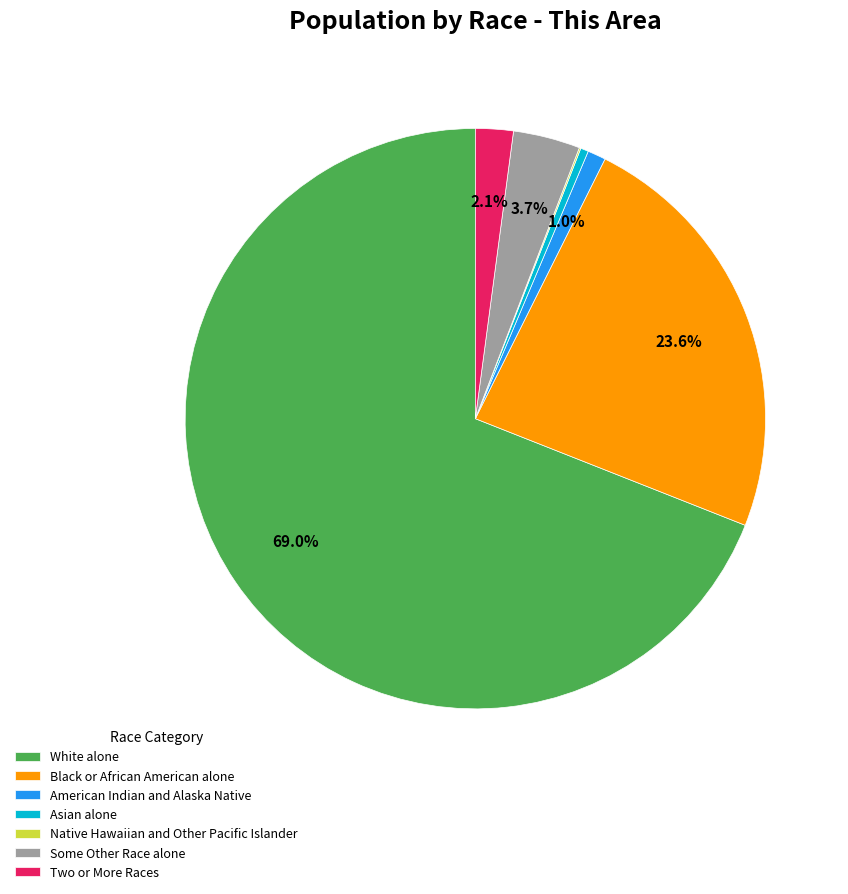

Is American Indian and Alaska Native the majority of the pie?

No